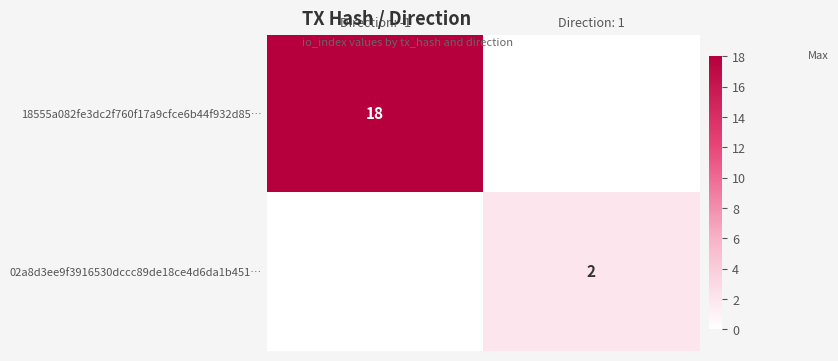

The value of 18555a082fe3dc2f760f17a9cfce6b44f932d85… at Direction: -1 is 18. True or false?

True